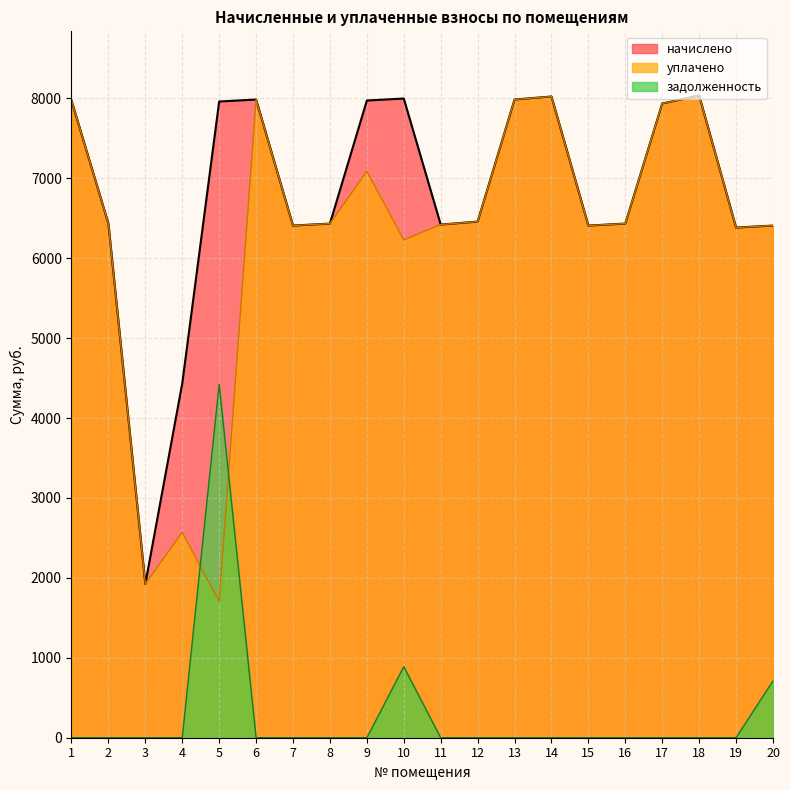

Reading right to left, list all the values displayed in this chart.

начислено: 20=6408.7	19=6383.9	18=8035.7	17=7936.6	16=6433.6	15=6408.7	14=8023.3	13=7986.1	12=6458.4	11=6421.1	10=7998.5	9=7973.6	8=6433.6	7=6408.7	6=7986.1	5=7961.1	4=4433.9	3=1925.1	2=6433.6	1=7973.6
уплачено: 20=6408.7	19=6383.9	18=8035.7	17=7936.6	16=6433.6	15=6408.7	14=8023.3	13=7986.1	12=6458.4	11=6421.1	10=6229.0	9=7087.7	8=6433.6	7=6408.7	6=7986.1	5=1705.0	4=2570.9	3=1925.1	2=6433.6	1=7973.6
задолженность: 20=712.1	19=0.0	18=0.0	17=0.0	16=0.0	15=0.0	14=0.0	13=0.0	12=0.0	11=0.0	10=888.6	9=0.0	8=0.0	7=0.0	6=0.0	5=4422.9	4=0.0	3=0.0	2=0.0	1=0.0